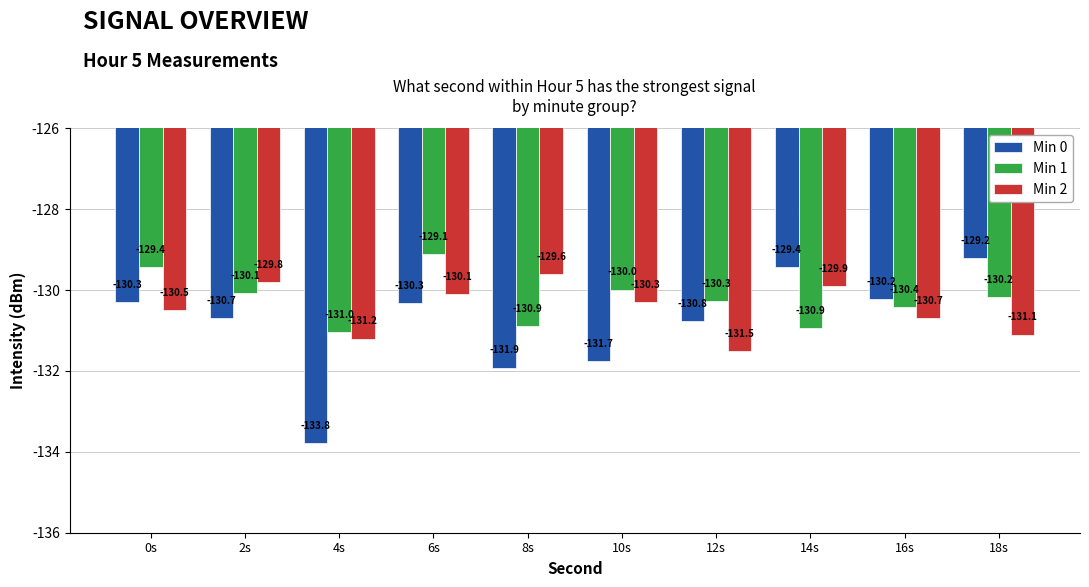

Reading right to left, extract all data points from this chart.

Min 0: 18s=-129.2	16s=-130.2	14s=-129.4	12s=-130.8	10s=-131.7	8s=-131.9	6s=-130.3	4s=-133.8	2s=-130.7	0s=-130.3
Min 1: 18s=-130.2	16s=-130.4	14s=-130.9	12s=-130.3	10s=-130.0	8s=-130.9	6s=-129.1	4s=-131.0	2s=-130.1	0s=-129.4
Min 2: 18s=-131.1	16s=-130.7	14s=-129.9	12s=-131.5	10s=-130.3	8s=-129.6	6s=-130.1	4s=-131.2	2s=-129.8	0s=-130.5